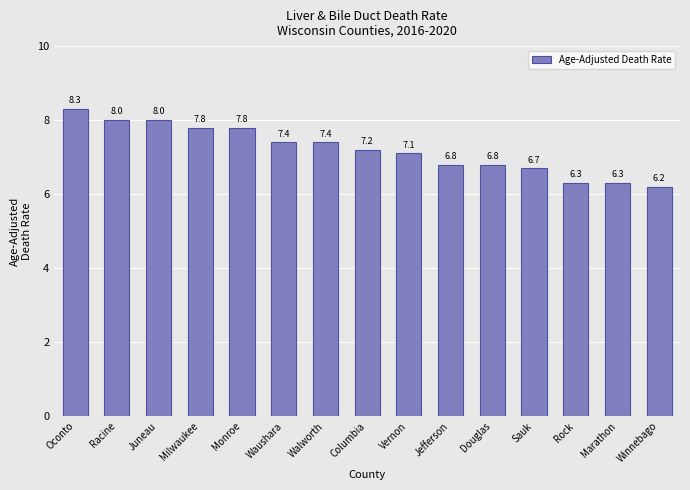

Which has a higher value, Oconto or Winnebago?

Oconto